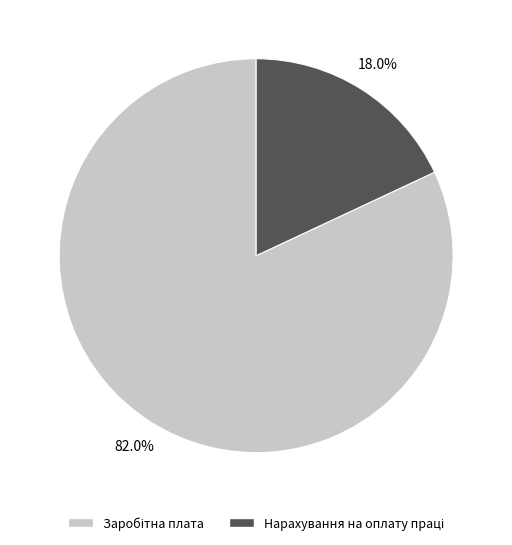

Is there any slice that represents more than half of the pie?

Yes